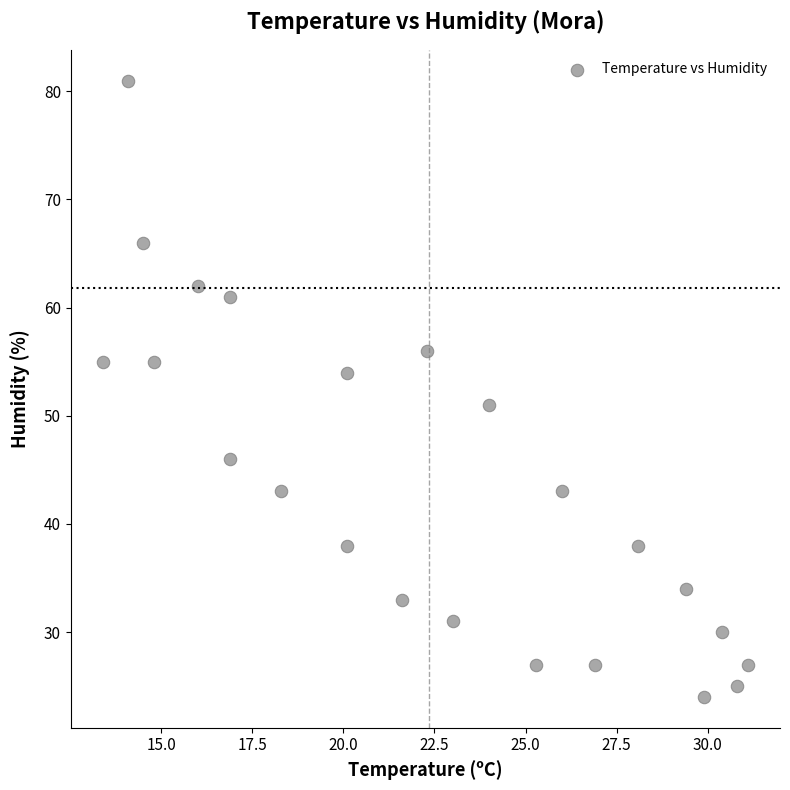

What Y value in the scatter plot is closest to 52?

51